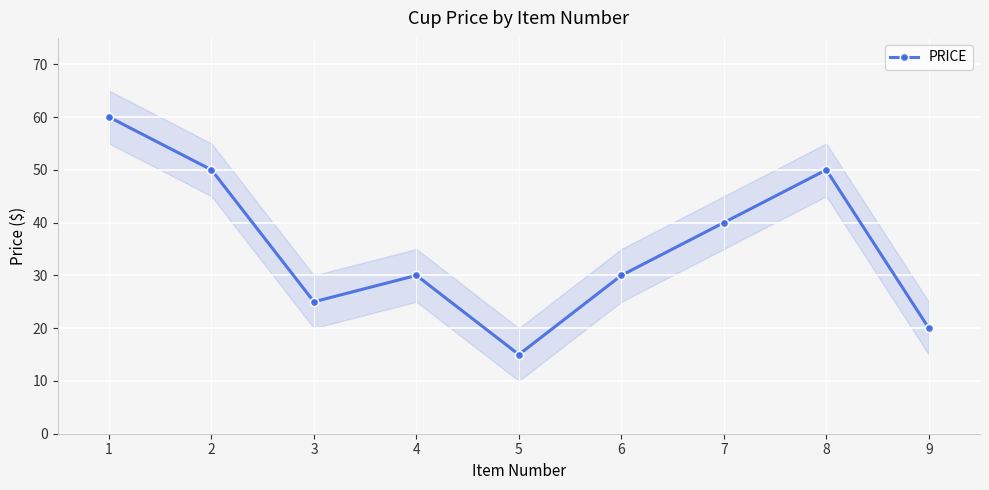

True or false: the data shows 87 at 8.

False